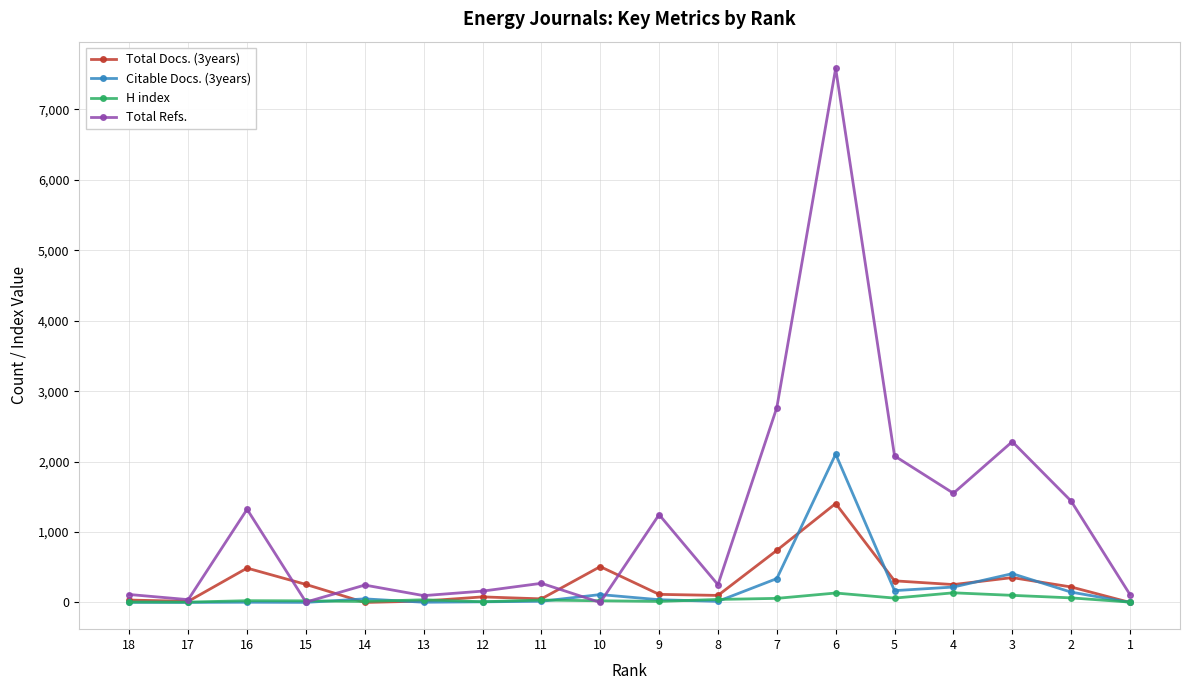

What is the value of the Citable Docs. (3years) point at the 16th from the left?

409